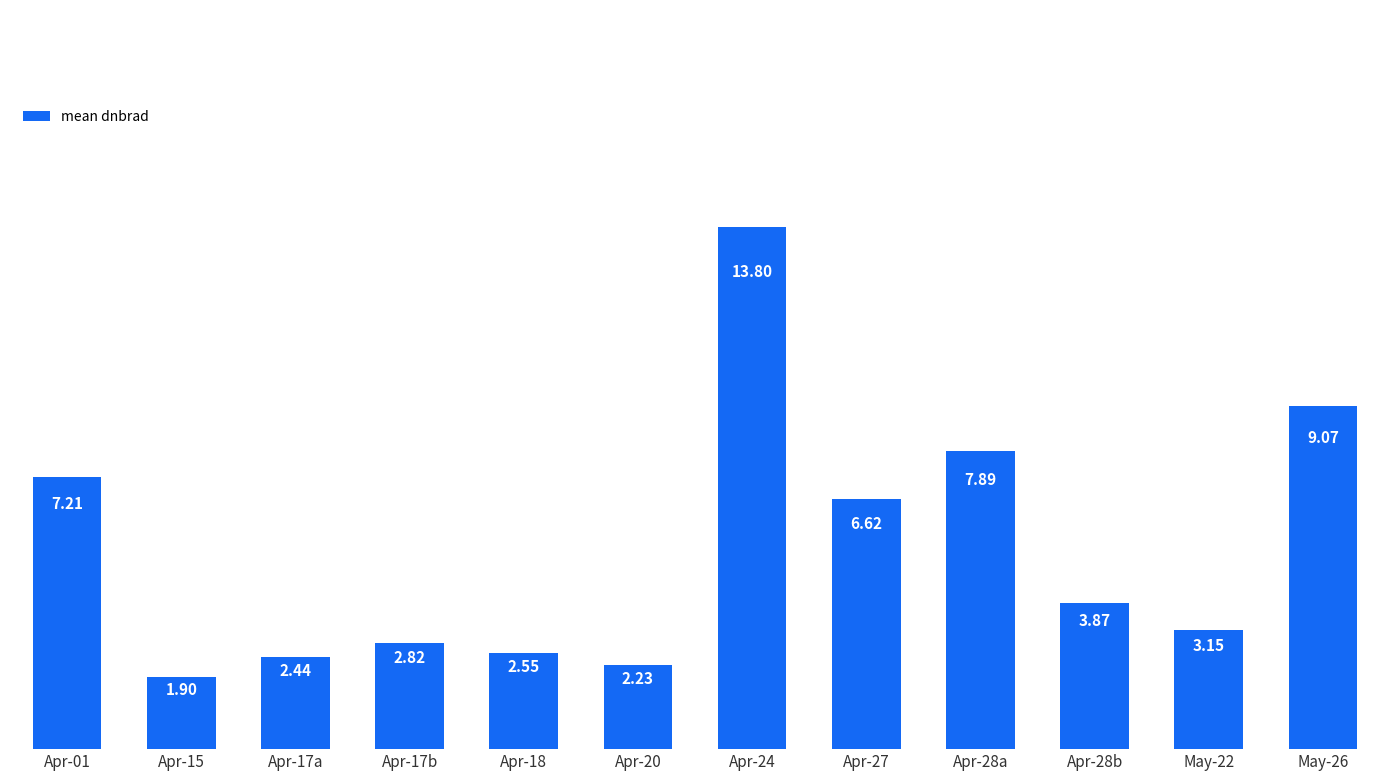

What is the value of the 9th bar from the left?

7.9